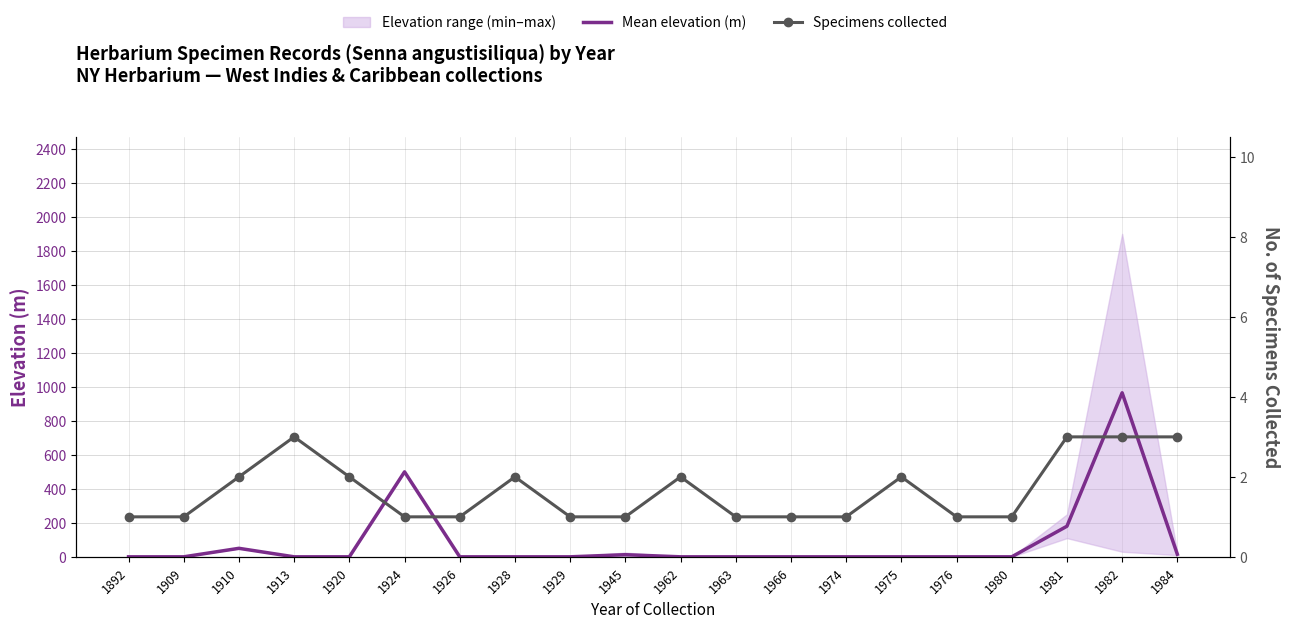

Reading right to left, transcribe all the data shown in this chart.

Mean elevation (m): 15.0	965.0	180.0	0.0	0.0	0.0	0.0	0.0	0.0	0.0	12.5	0.0	0.0	0.0	500.0	0.0	0.0	50.0	0.0	0.0
Specimens collected: 3.0	3.0	3.0	1.0	1.0	2.0	1.0	1.0	1.0	2.0	1.0	1.0	2.0	1.0	1.0	2.0	3.0	2.0	1.0	1.0